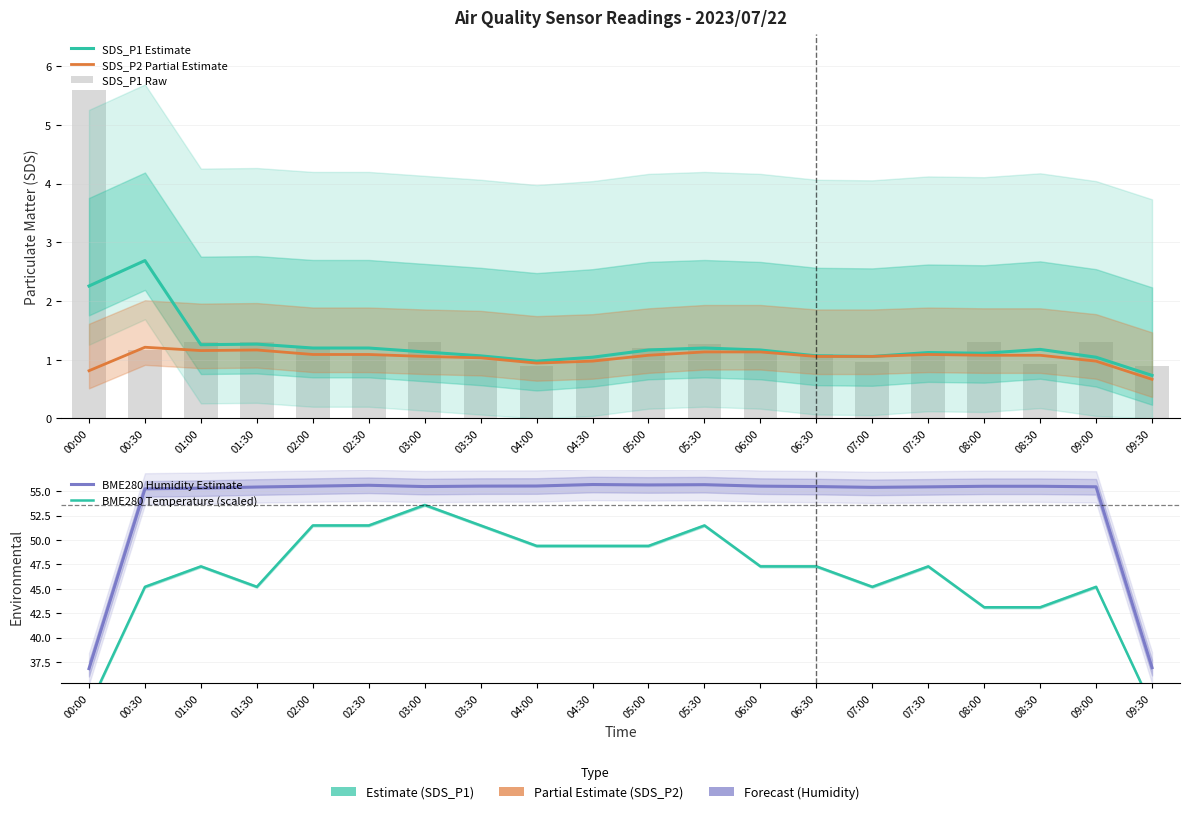

At which category is the sum across all series the highest?

03:00